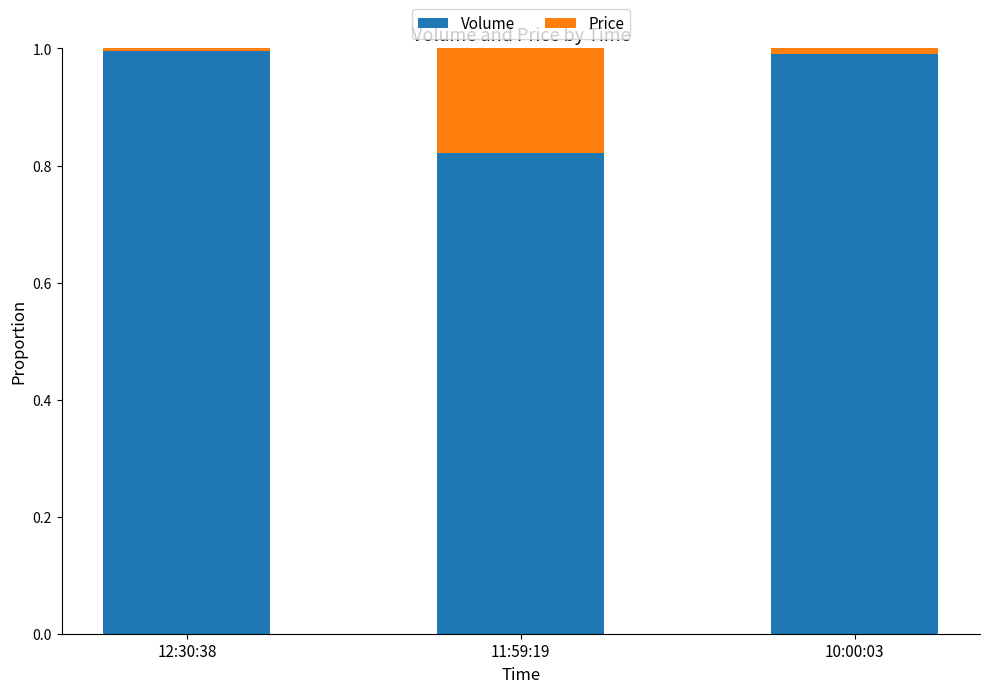

What is the sum of all Volume values?

2.8